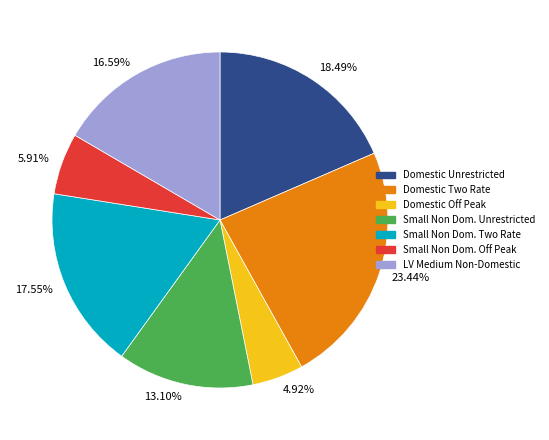

Do 5.91% and 18.49% together represent more than half of the pie?

No